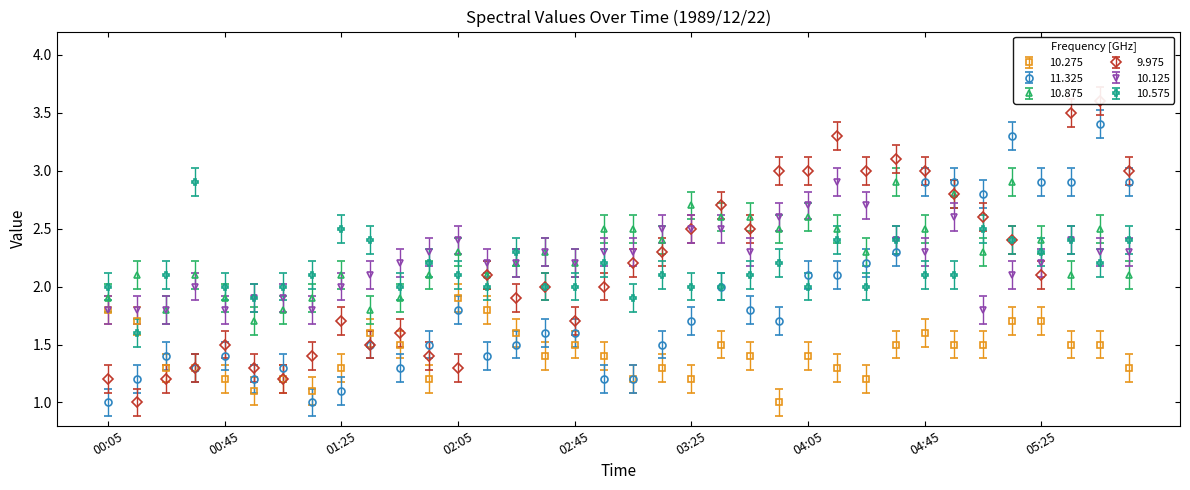

How many lines are shown in the chart?

6